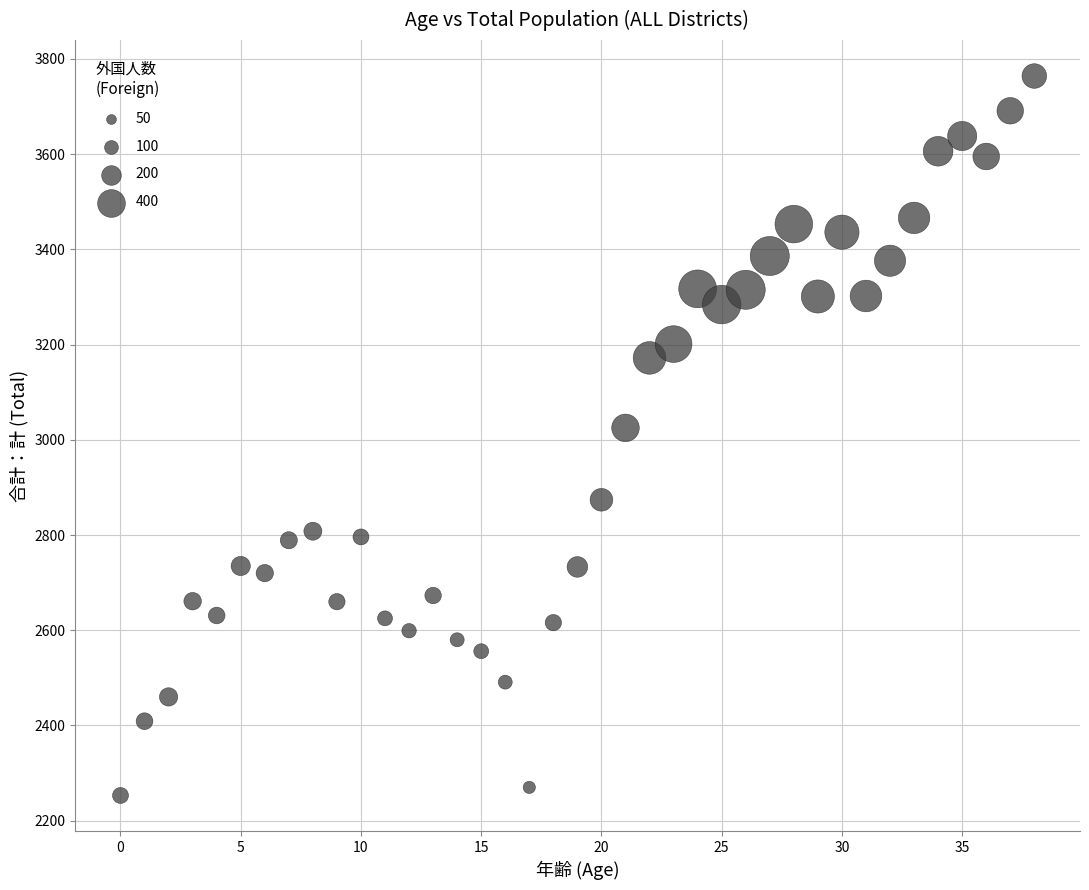

What Y value in the scatter plot is closest to 3008?

3025